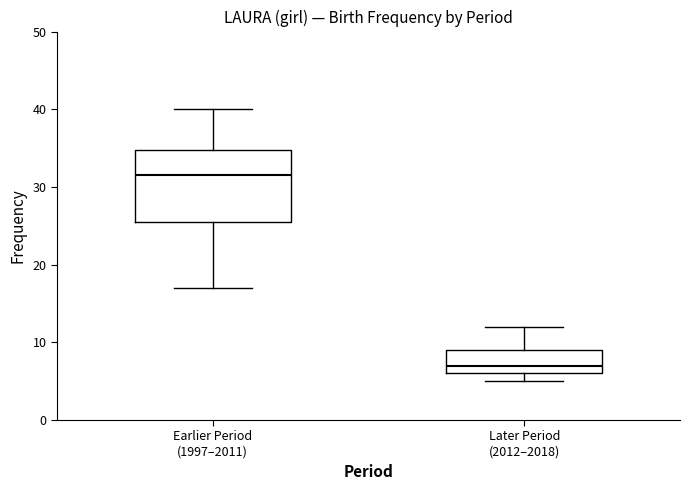

Which box is the tallest, from its lower edge to its upper edge?

Earlier Period (1997–2011)